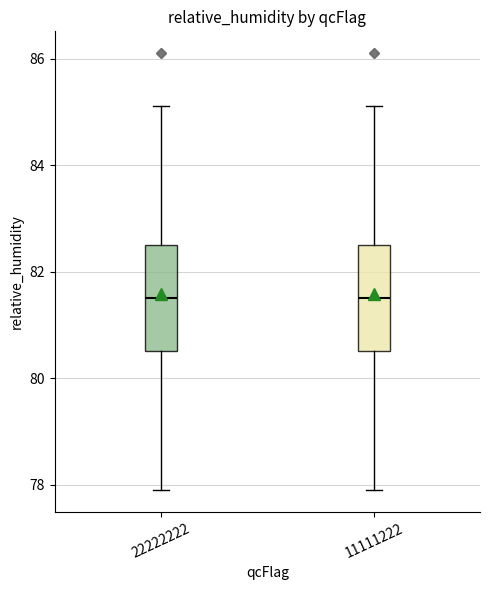

Reading left to right, read every box against the y-axis: the position of its median line, the range the box covers, and the ends of its whiskers. The values are not printed on the chart, so give them approximately, as read against the axis.

22222222: median 81.6, box 80.6 to 82.6, whiskers 78.0 to 85.2
11111222: median 81.6, box 80.6 to 82.6, whiskers 78.0 to 85.2